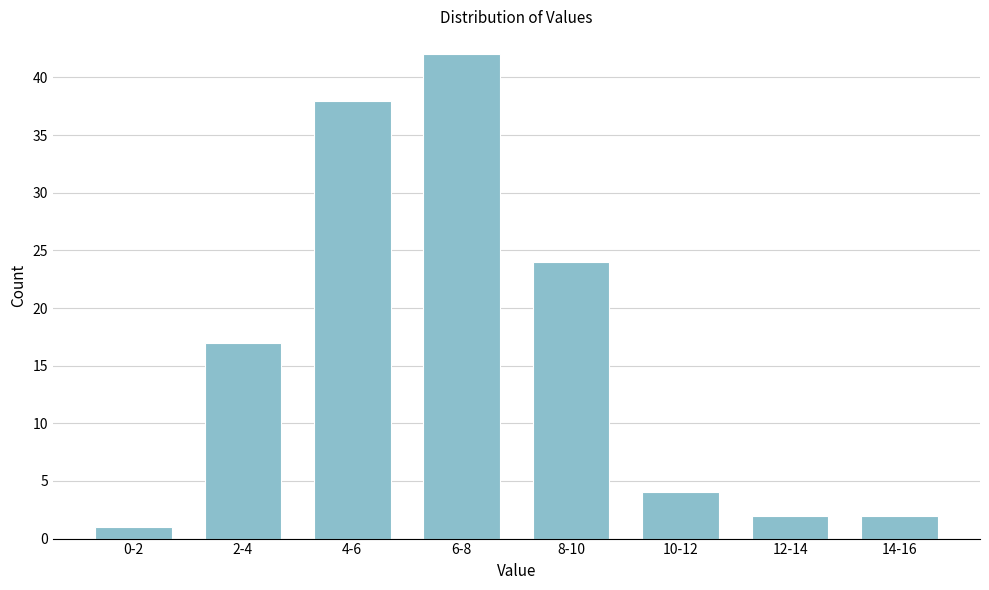

Reading left to right, extract all data points from this chart.

0-2=1	2-4=17	4-6=38	6-8=42	8-10=24	10-12=4	12-14=2	14-16=2